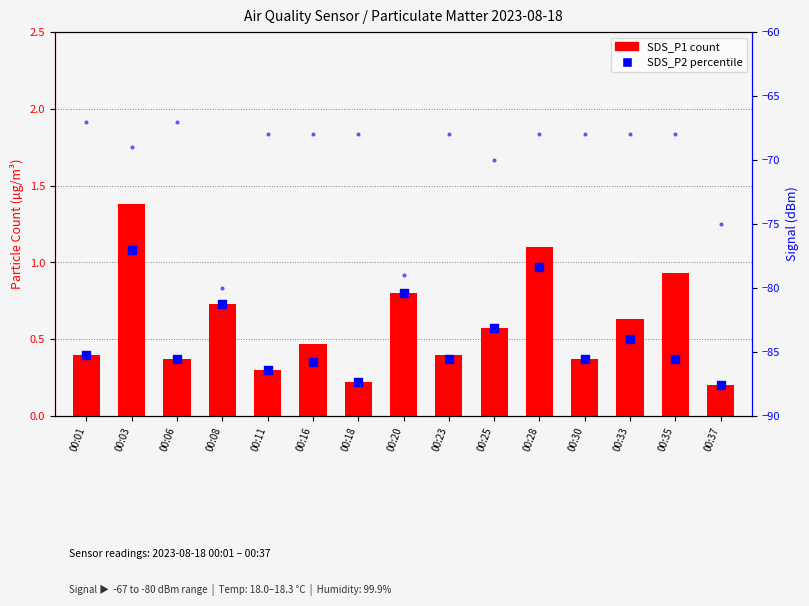

Which series has the largest total across all categories?

SDS_P1 count